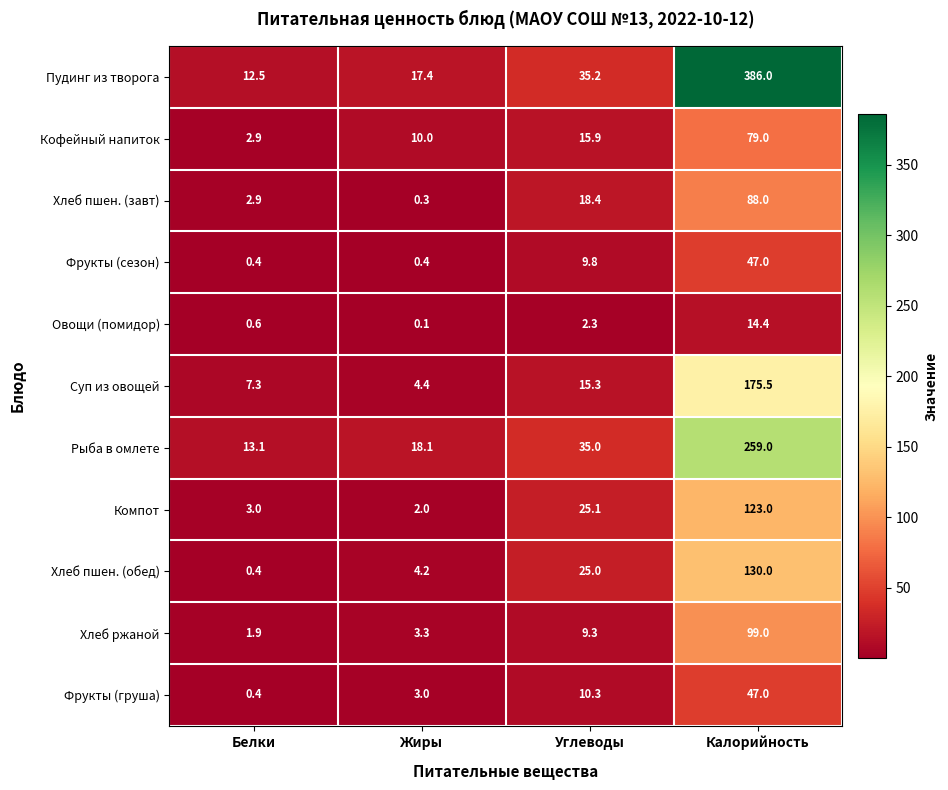

What is the total value across all series at Жиры?

63.2